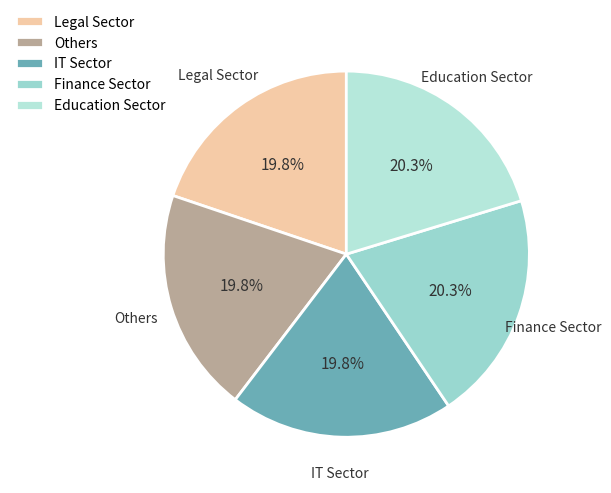

Combined, do Education Sector and Others account for over 50%?

No